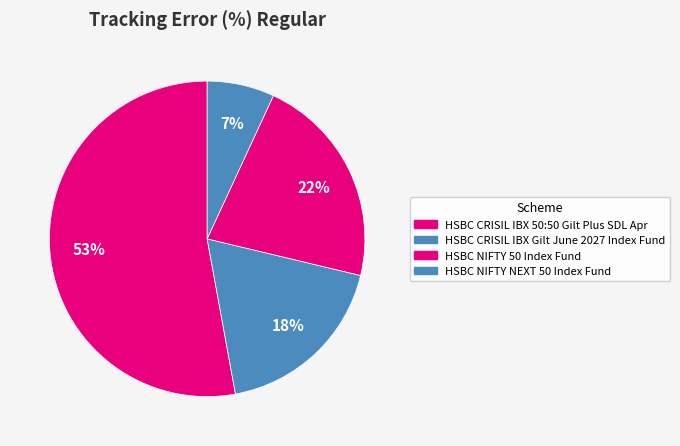

Combined, do HSBC CRISIL IBX 50:50 Gilt Plus SDL Apr and HSBC CRISIL IBX Gilt June 2027 Index Fund account for over 50%?

Yes